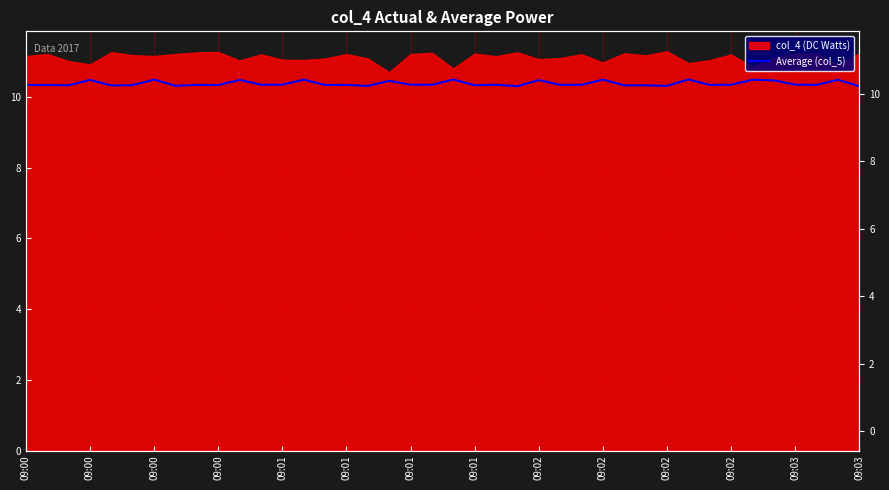

How many interior local peaks (higher than both neighbors) does the data have?

15